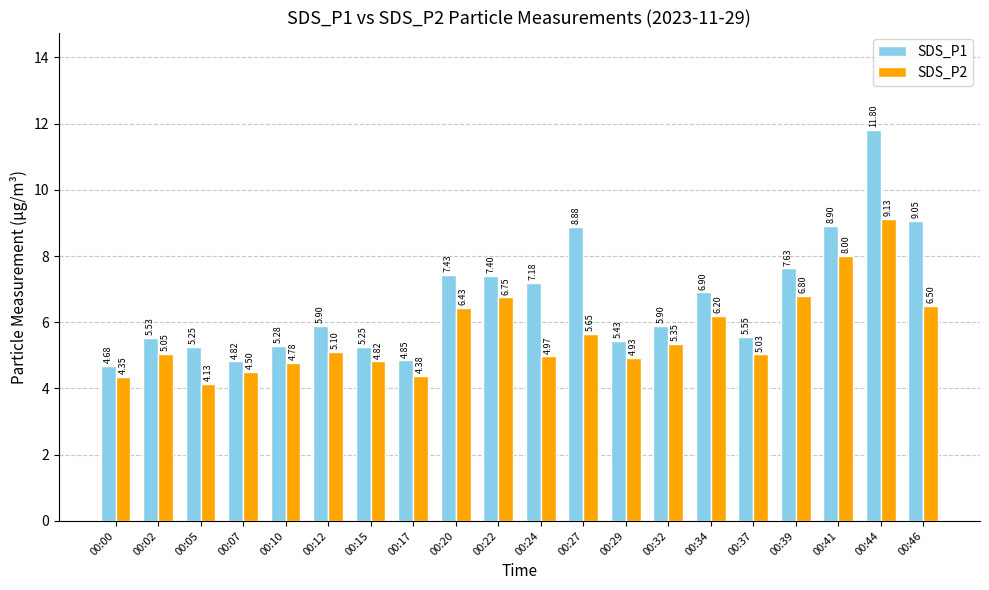

At which label is SDS_P1 closest to 8?

00:39